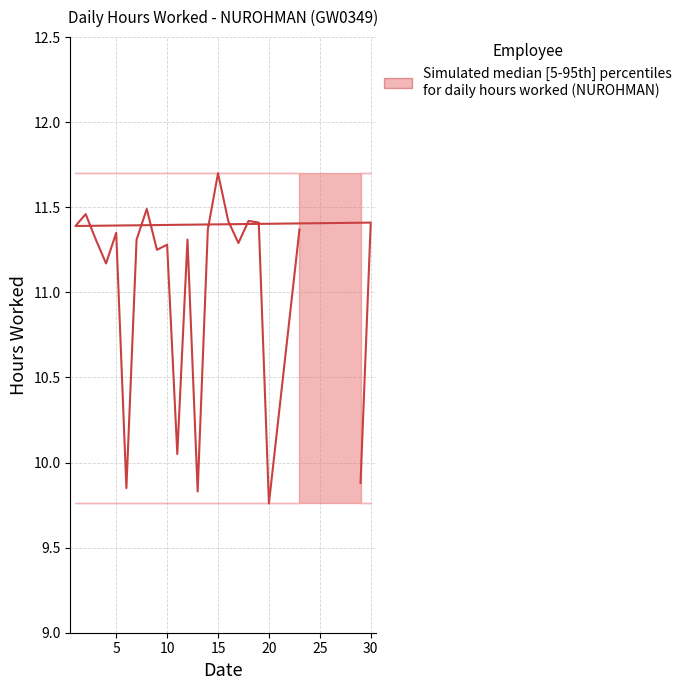

The value at 13 is 6.2. True or false?

False